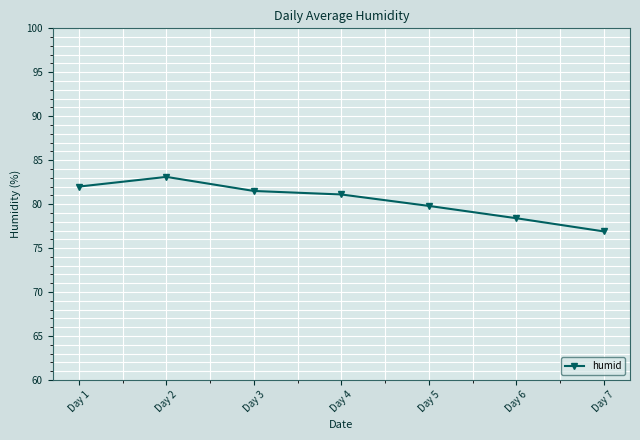

What is the maximum value shown in the chart?

83.1